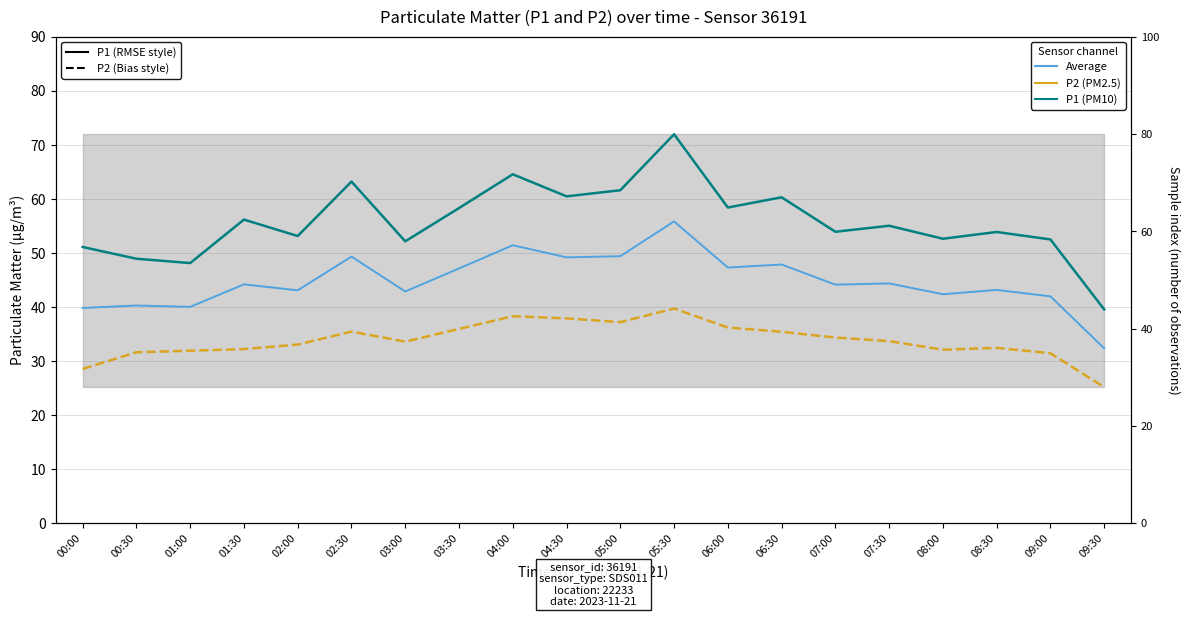

The value of P2 (PM2.5) at 01:00 is 31.9. True or false?

True